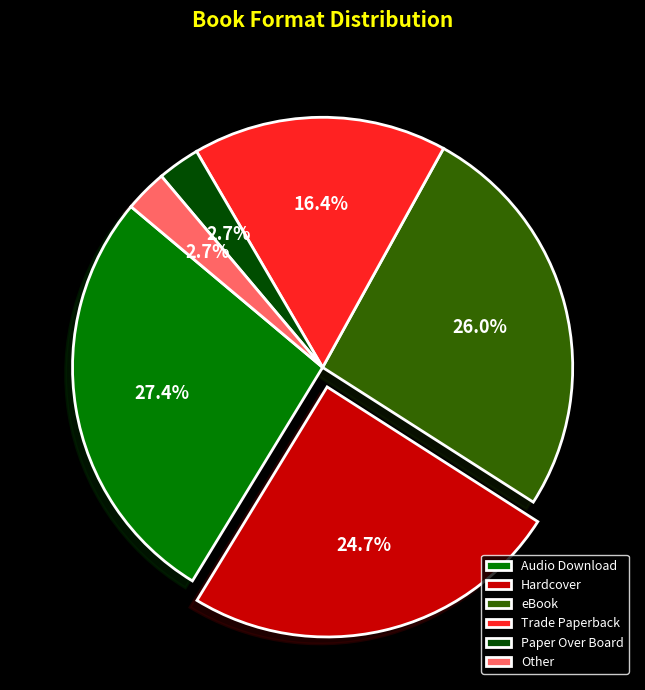

Between Hardcover and Other, which is larger?

Hardcover